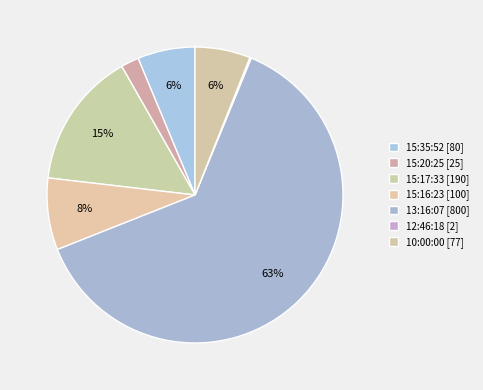

Is it true that 10:00:00 is 6% of the pie?

True